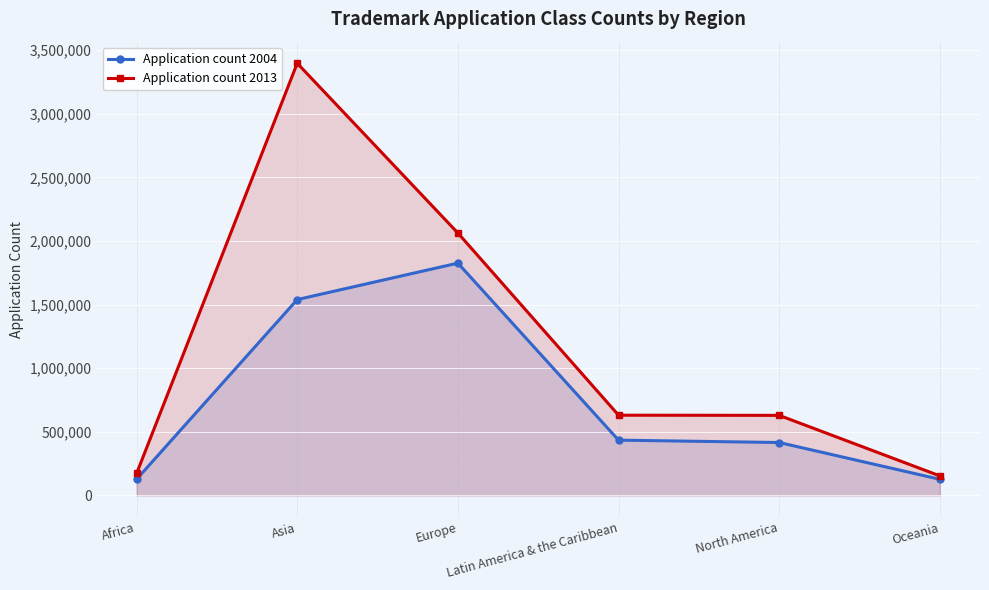

At how many categories does at least one series exceed 1415580?

2